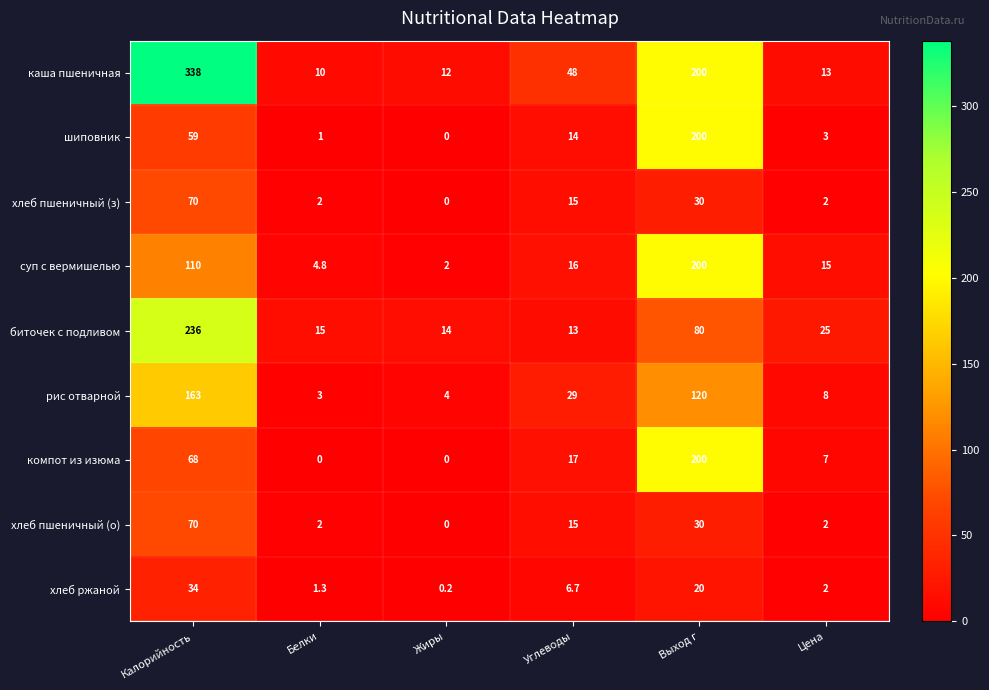

What is the sum of the хлеб пшеничный (з) values at Жиры and Цена?

2.0